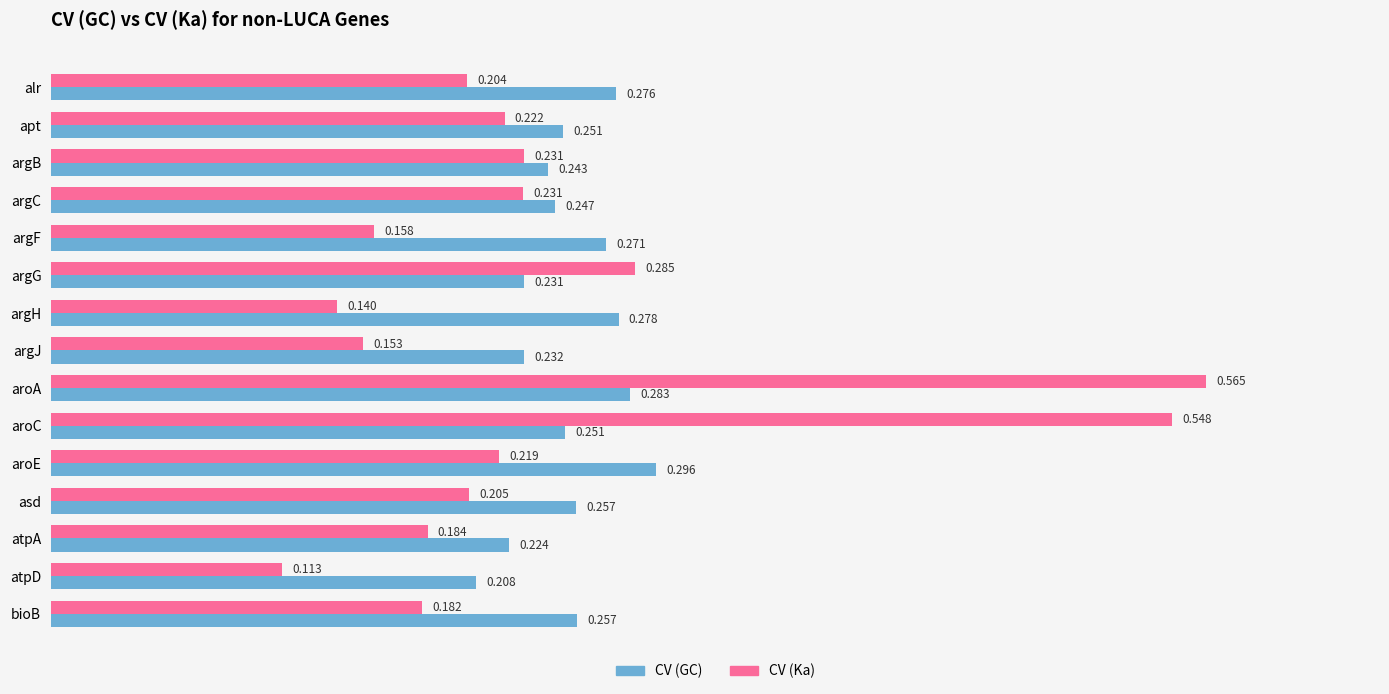

Which series has the widest spread of values?

CV (Ka)